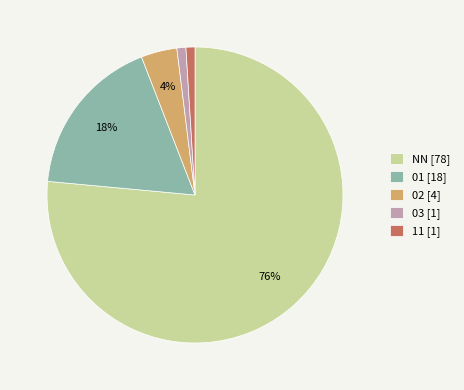

Does any single category account for the majority?

Yes